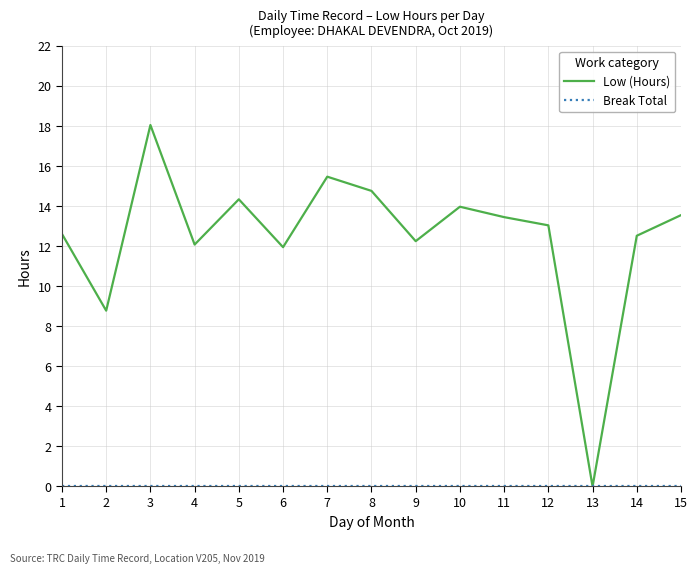

The value of Low (Hours) at 6 is 11.9. True or false?

True